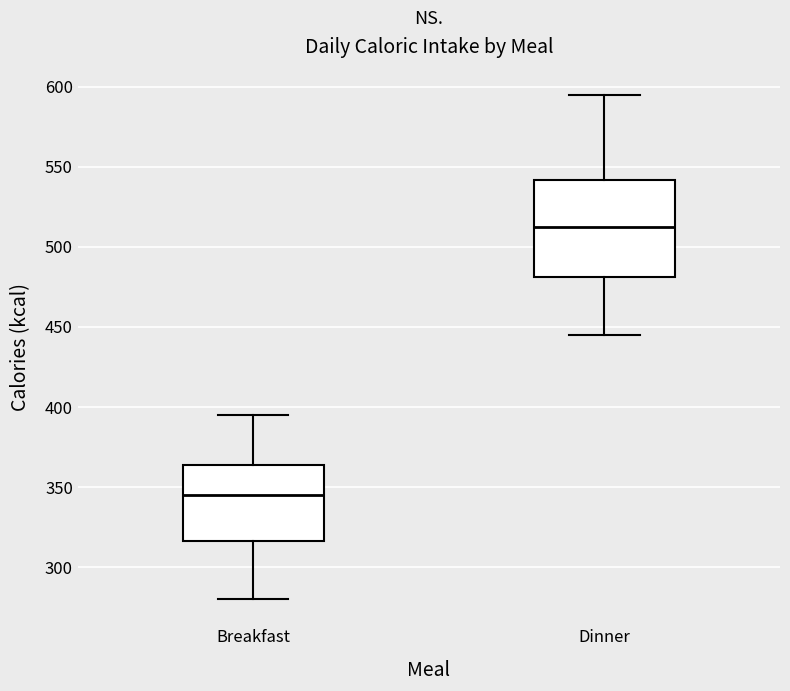

Reading left to right, read every box against the y-axis: the position of its median line, the range the box covers, and the ends of its whiskers. The values are not printed on the chart, so give them approximately, as read against the axis.

Breakfast: median 345, box 315 to 365, whiskers 280 to 395
Dinner: median 515, box 480 to 540, whiskers 445 to 595